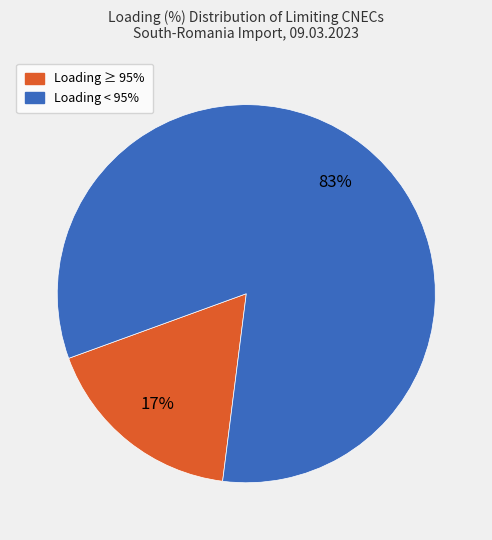

Is there a majority slice in this chart?

Yes